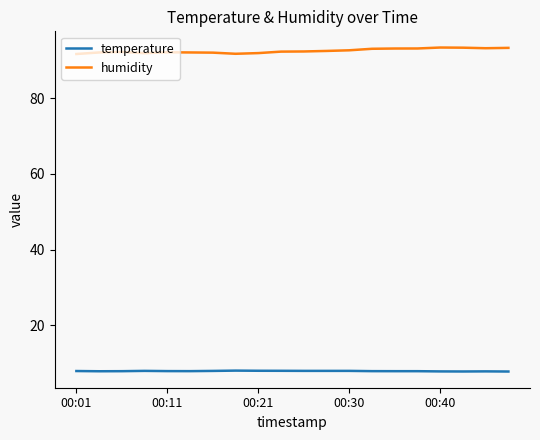

Rank the series by their maximum value, from highest to lowest.

humidity, temperature